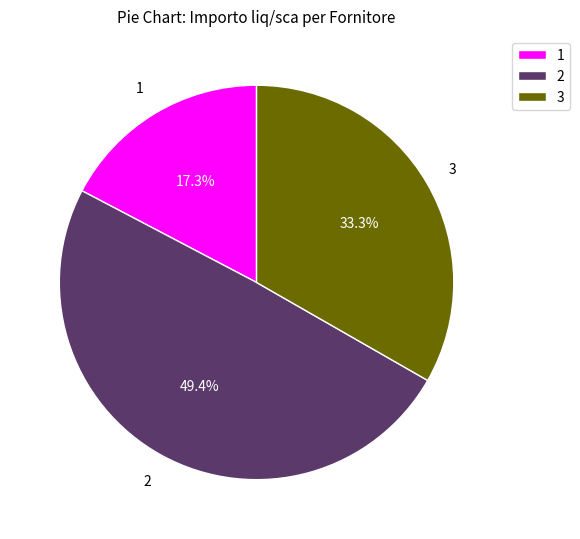

What is the largest slice in the pie chart?

2